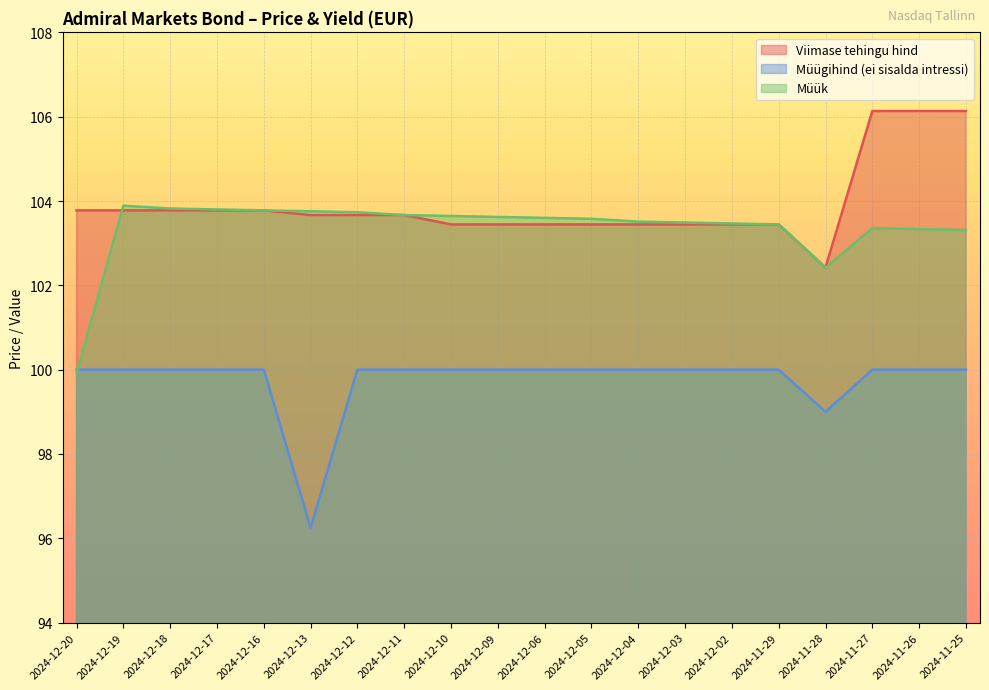

Between 2024-12-12 and 2024-12-13, which is larger?

2024-12-12